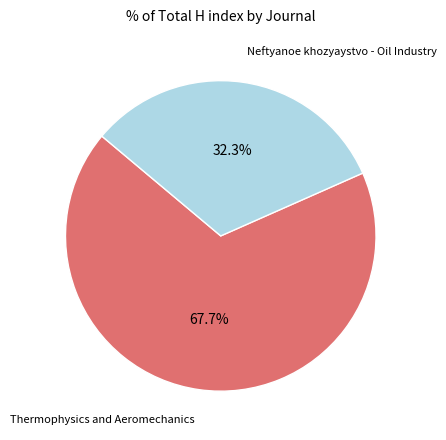

To the nearest percent, what portion does Neftyanoe khozyaystvo - Oil Industry represent?

32%